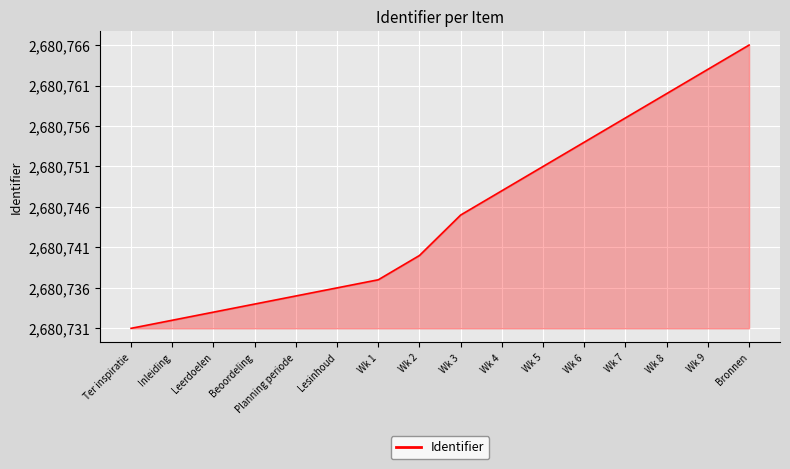

Does the chart display data point markers on the line(s)?

No